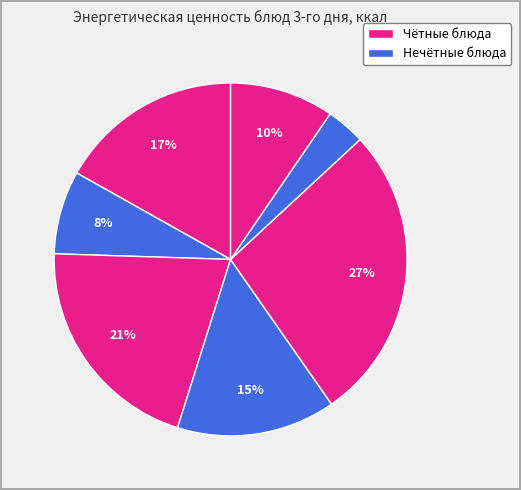

How many slices are in this pie chart?

7